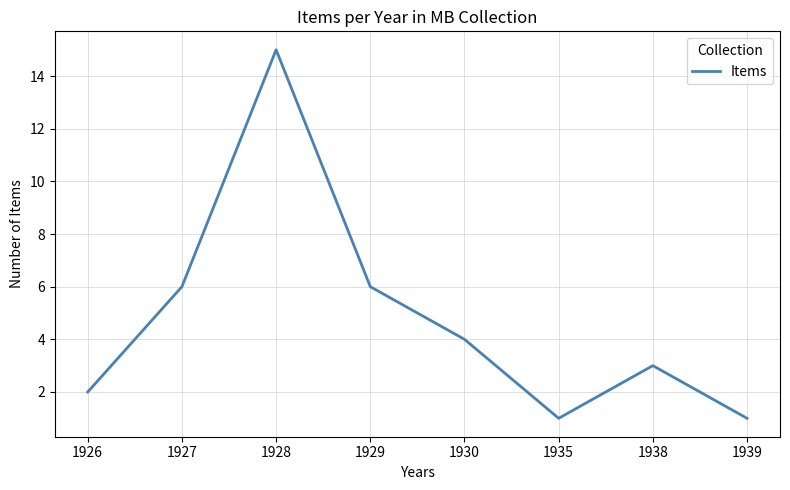

What is the ratio of the value at 1930 to the value at 1929?

0.7